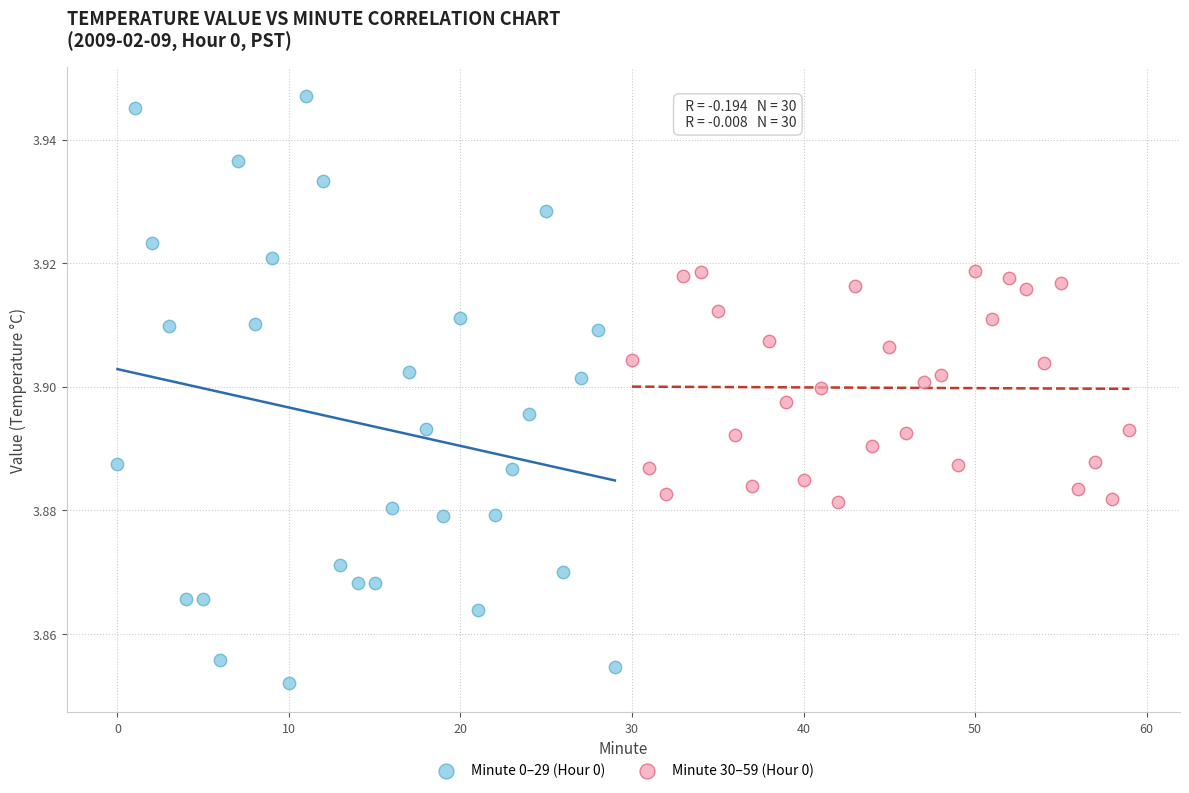

Which series contains the highest Y value?

Minute 0–29 (Hour 0)